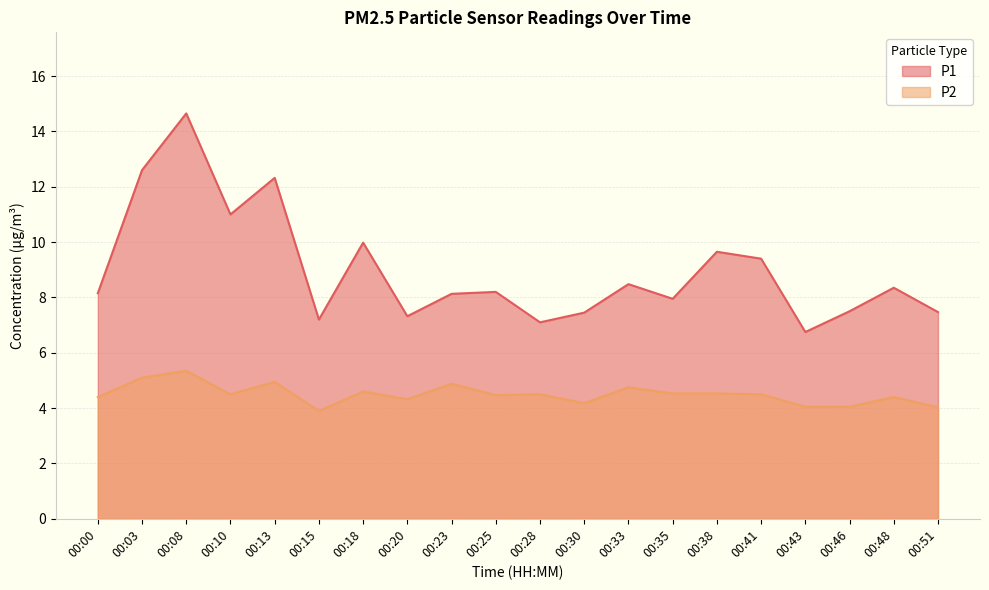

What is the value of the P2 point at the 5th from the left?

5.0